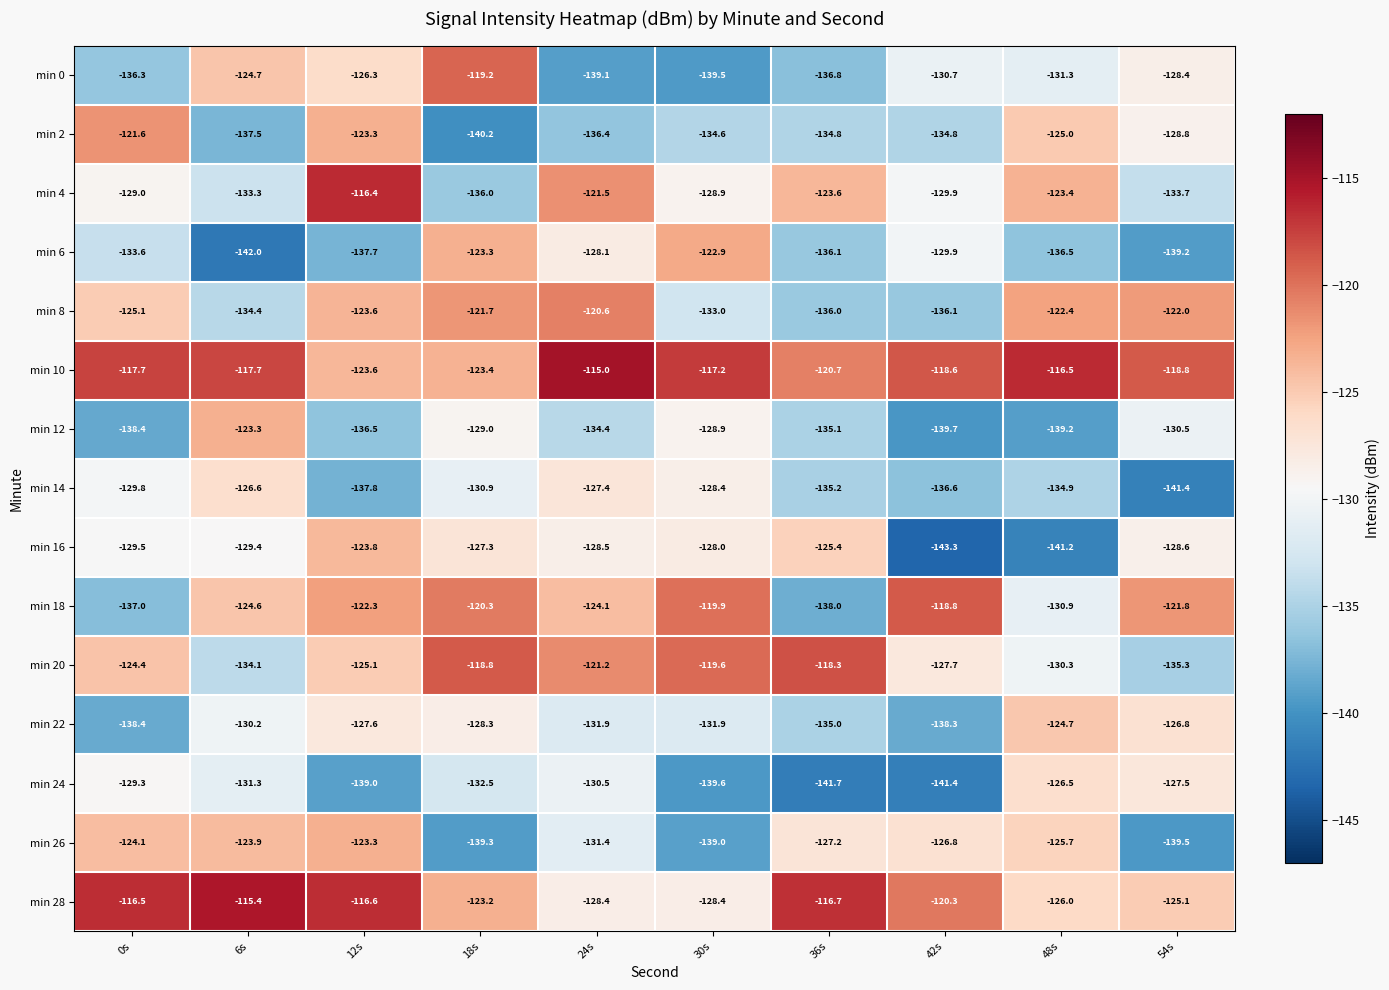

Between 36s and 48s, which series saw the biggest shift?

min 16